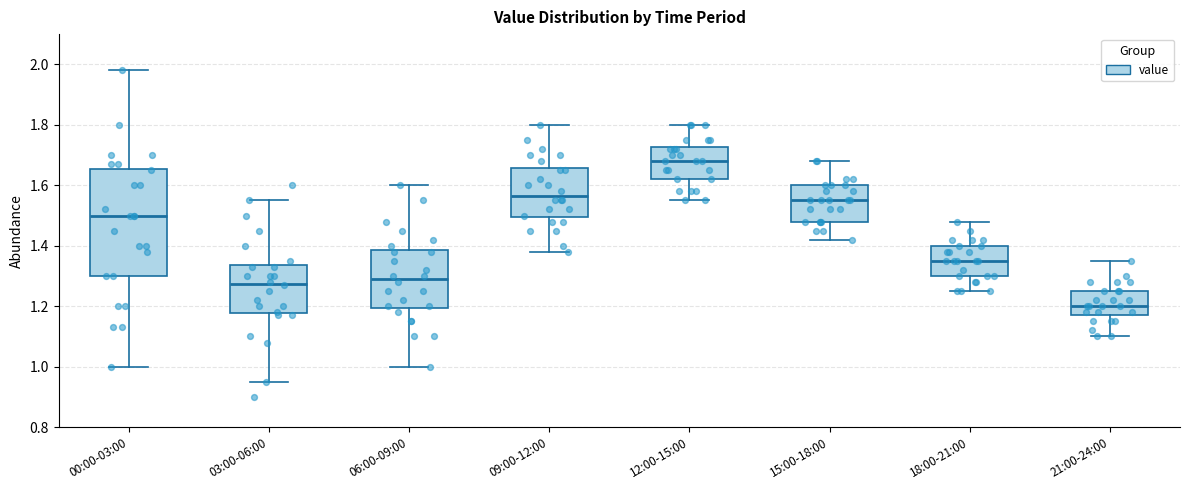

Where is the lower edge of the box for 00:00-03:00 on the y-axis? The values are not printed on the chart, so give them approximately, as read against the axis.

1.30